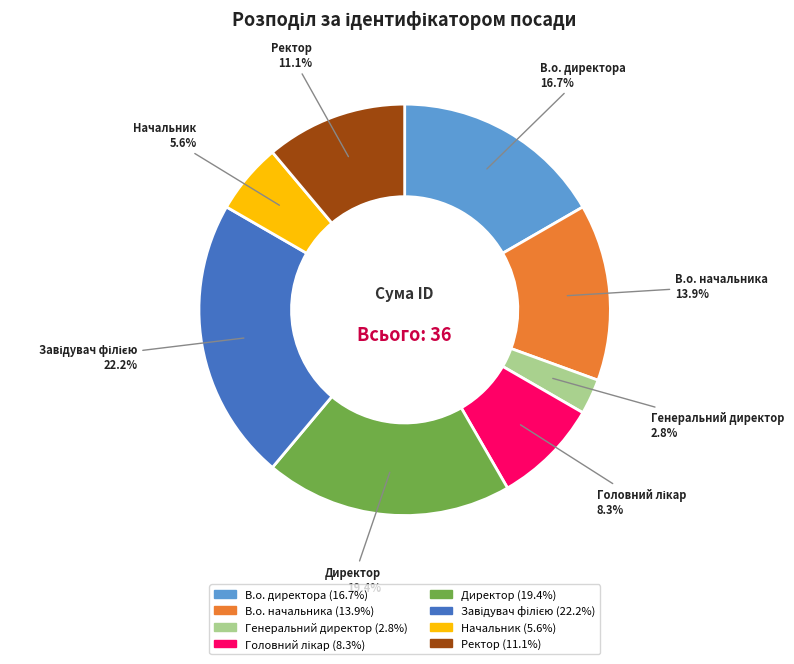

Does Директор account for over 50% of the chart?

No